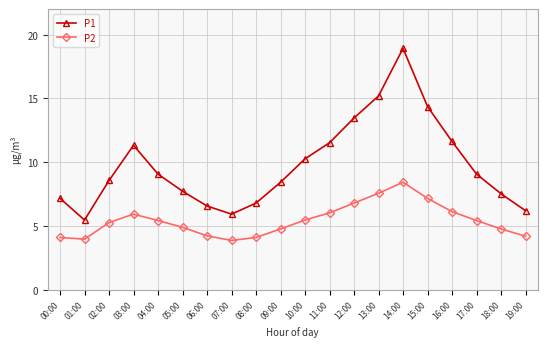

True or false: P1 and P2 cross at least once.

False